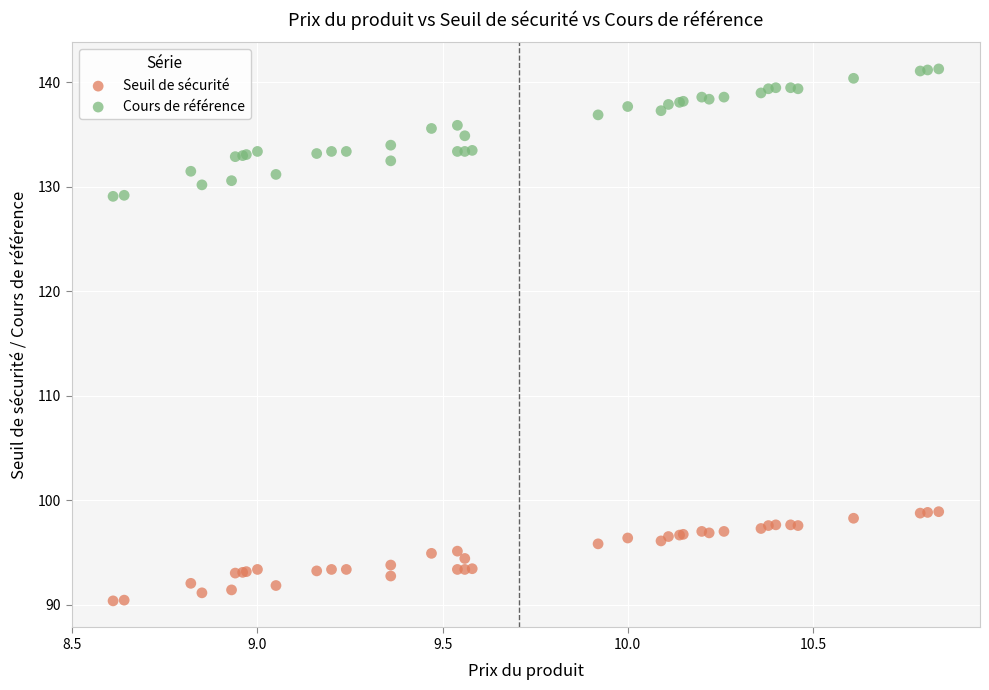

What is the X range (max minus min) for the scatter plot?

2.2